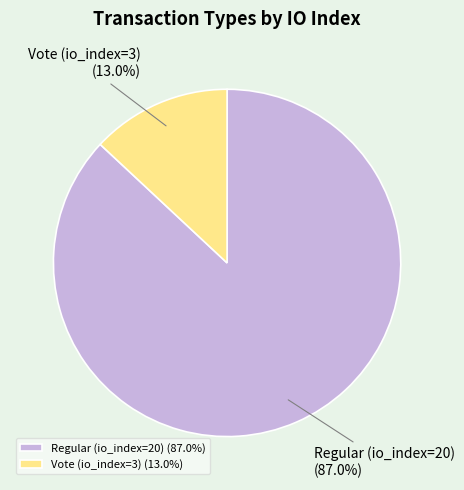

Is it true that Vote (io_index=3) is 13% of the pie?

True